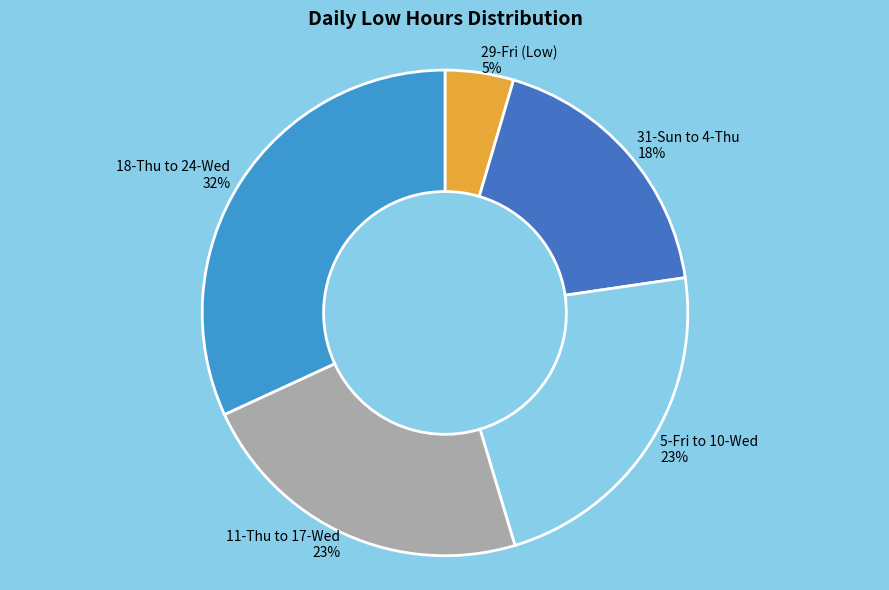

What is the smallest slice in the pie chart?

29-Fri (Low) 5%